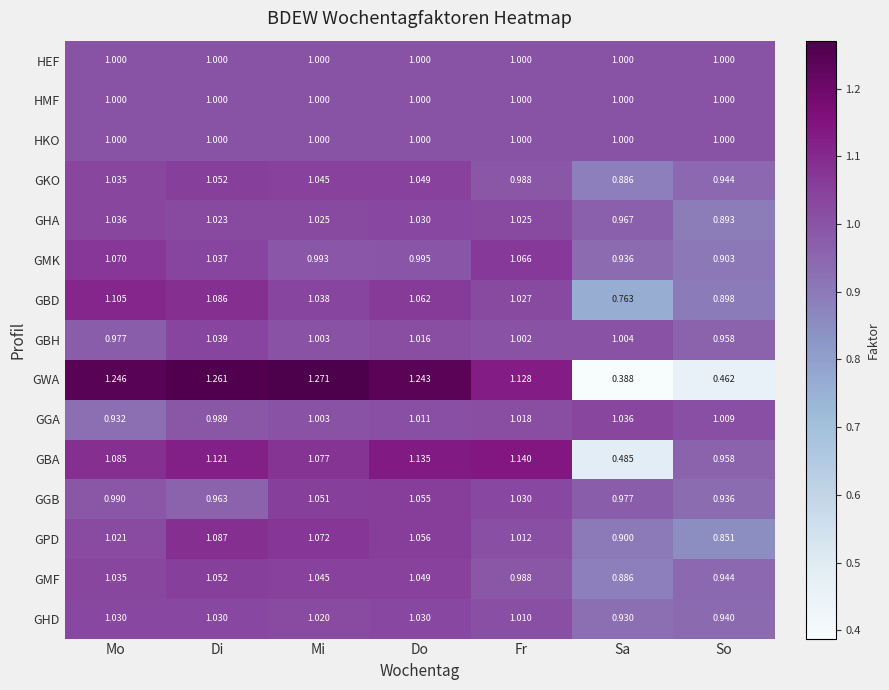

At which category is the sum across all series the highest?

Di